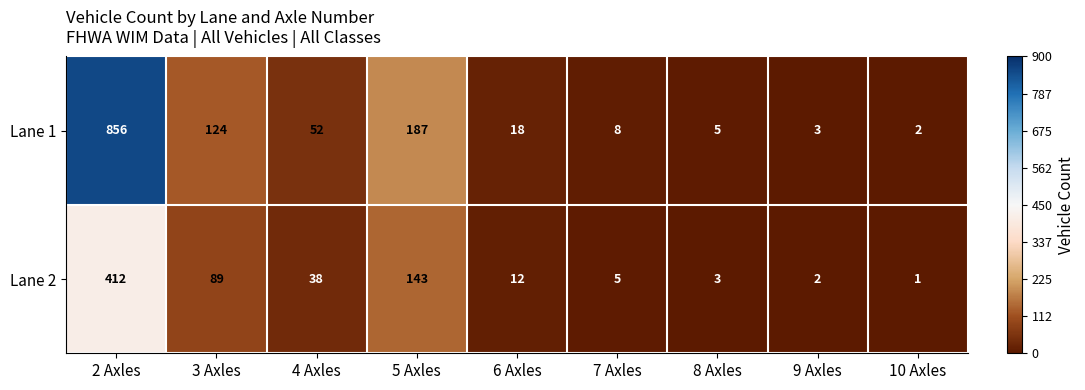

What is the difference between the second highest and minimum values in the Lane 2 series?

142